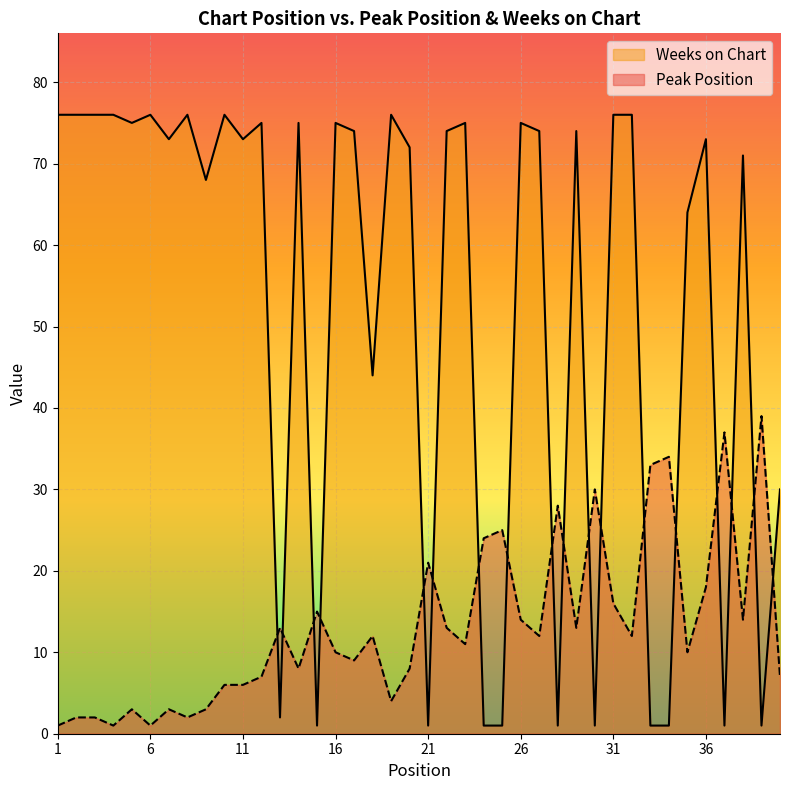

What is the value of the Peak Position point at the 33rd from the left?

33